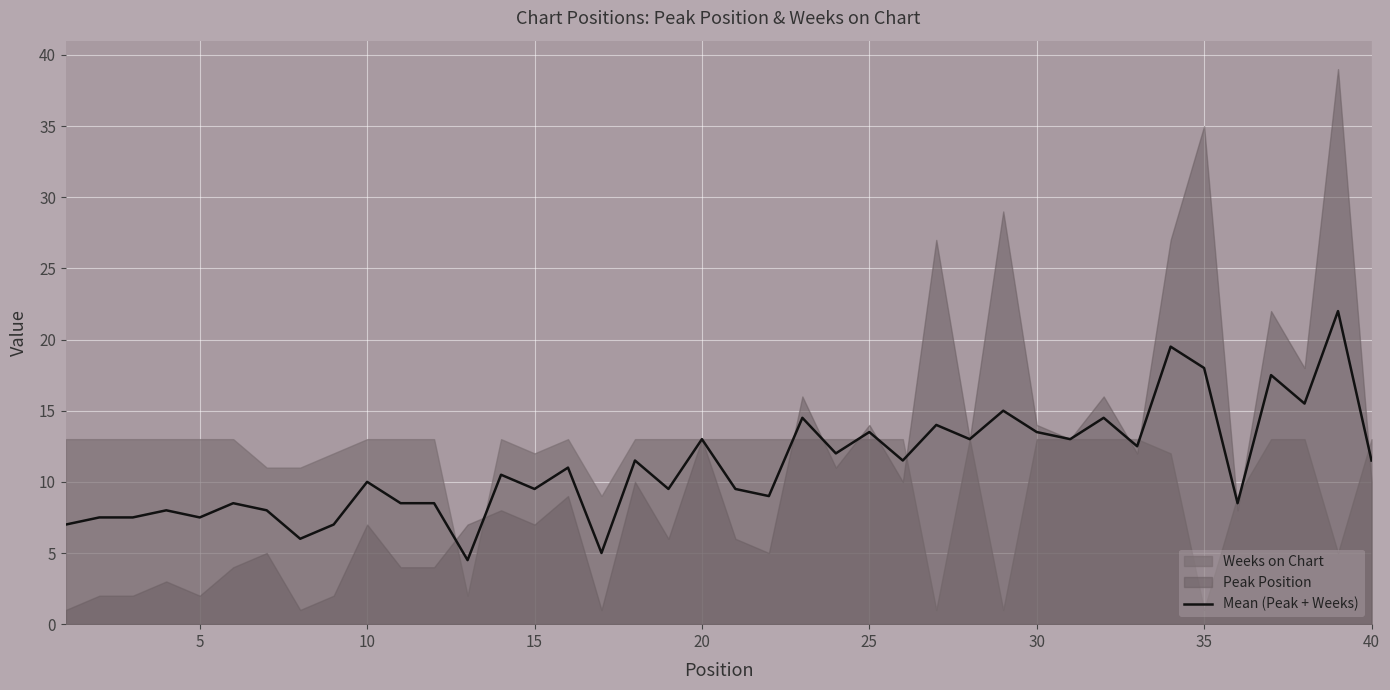

Does the chart display data point markers on the line(s)?

No